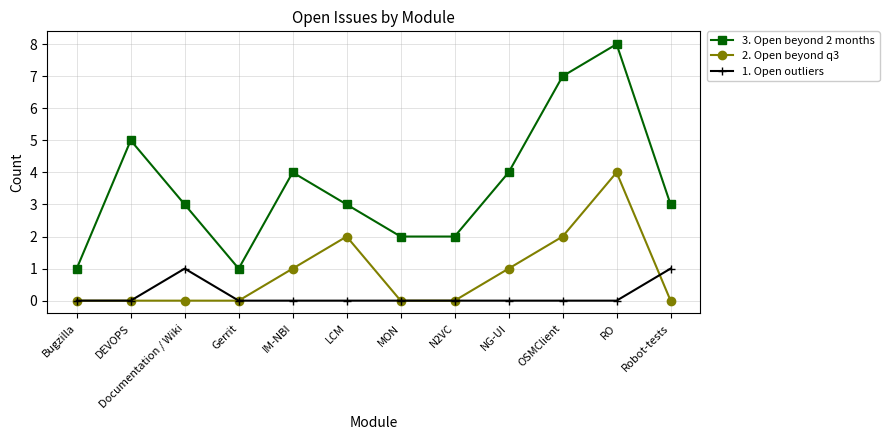

What are all the series names shown in the legend?

3. Open beyond 2 months, 2. Open beyond q3, 1. Open outliers